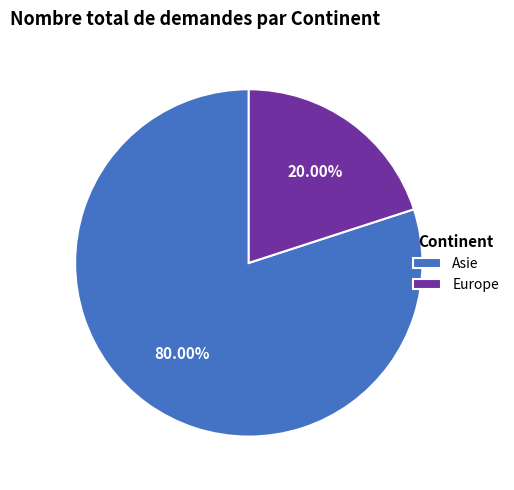

Between Asie and Europe, which is larger?

Asie